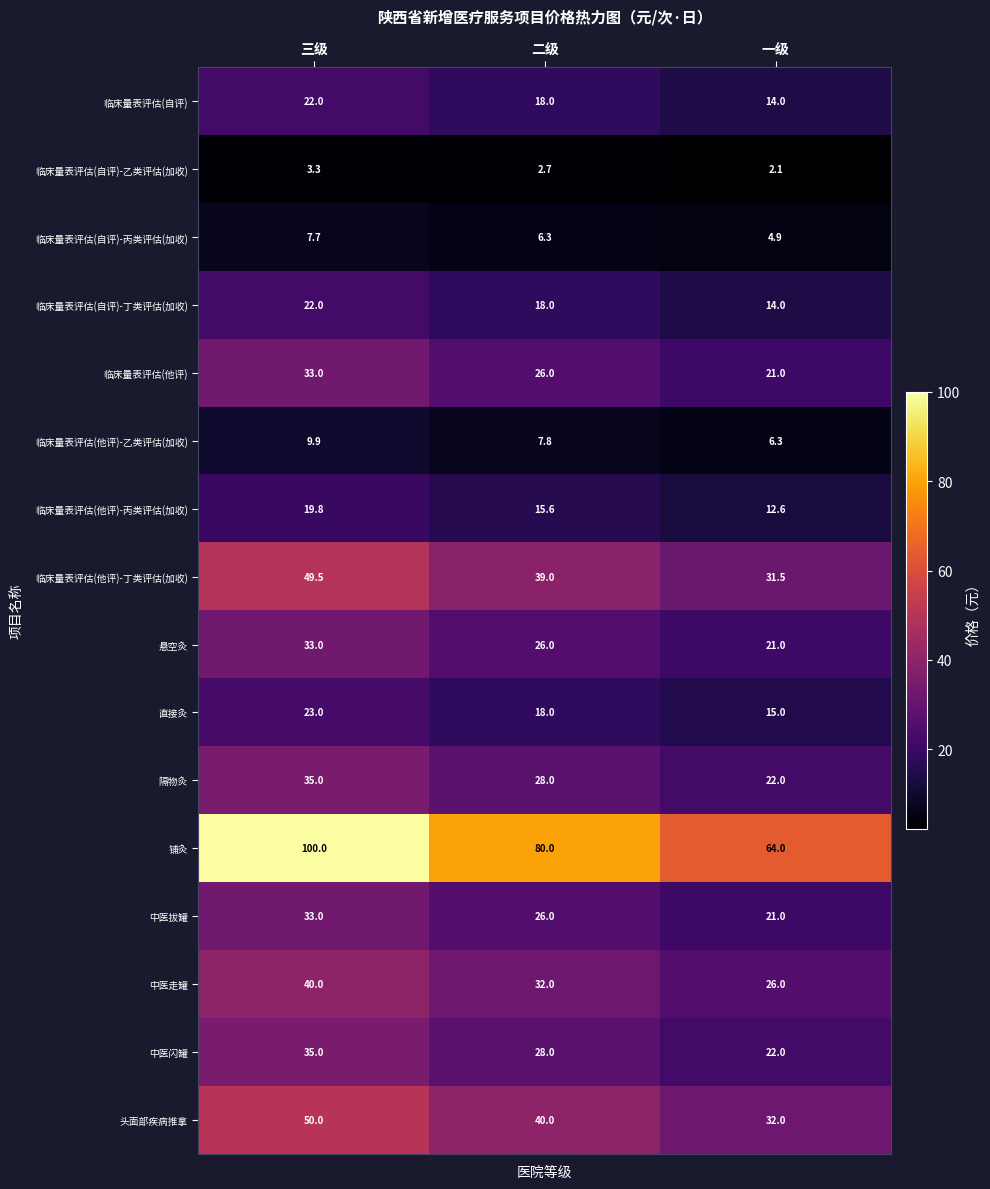

Between 二级 and 一级, which series saw the biggest shift?

铺灸